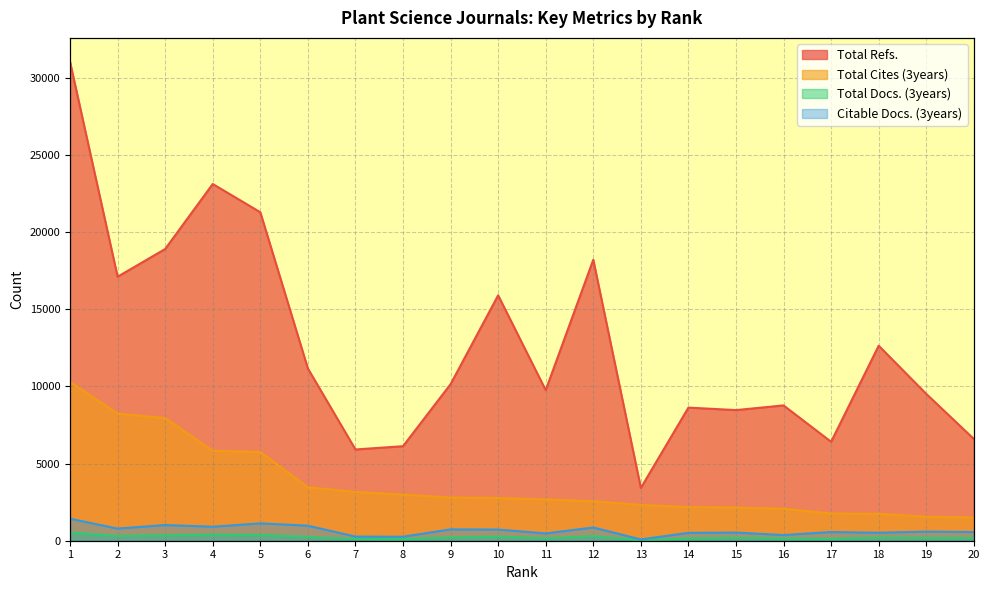

Reading left to right, transcribe all the data shown in this chart.

Total Refs.: 31029	17105	18901	23114	21284	11161	5912	6124	10143	15900	9755	18206	3419	8625	8464	8767	6410	12634	9514	6596
Total Cites (3years): 10291	8235	7945	5824	5752	3459	3159	2991	2797	2767	2673	2556	2320	2178	2152	2066	1763	1740	1554	1508
Total Docs. (3years): 534	309	350	390	369	246	109	95	212	274	147	300	24	145	188	140	125	194	185	171
Citable Docs. (3years): 1425	786	1017	907	1124	974	269	259	735	722	474	857	83	509	528	367	563	519	590	562